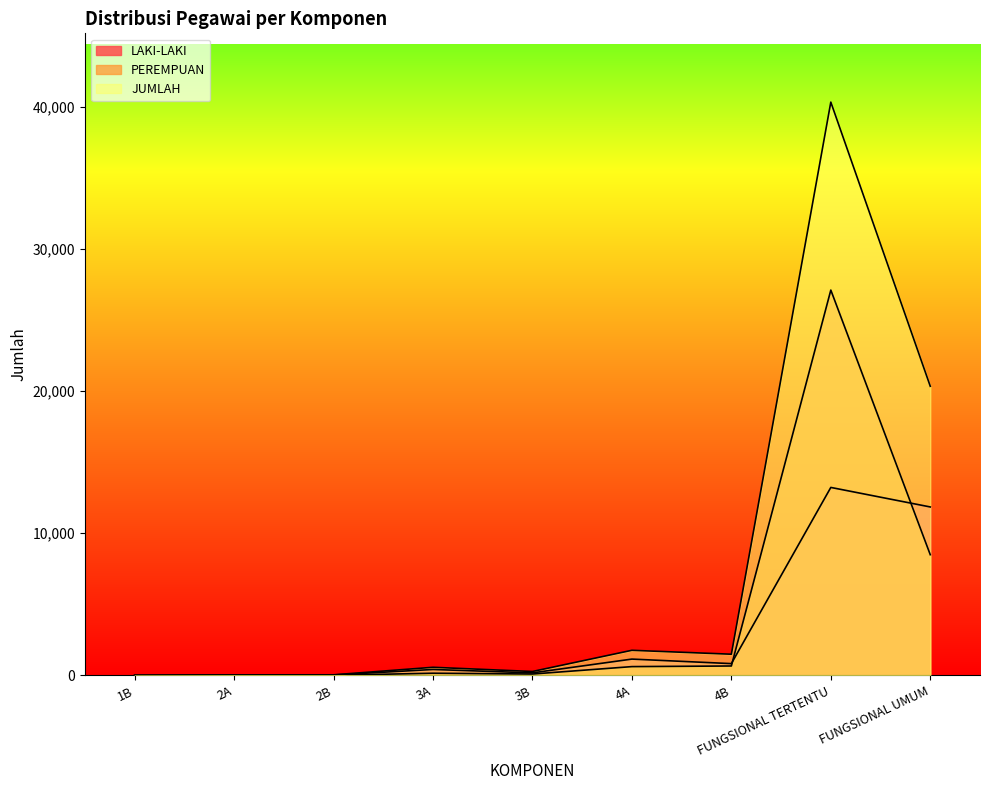

What is the highest value of the JUMLAH series?

40313